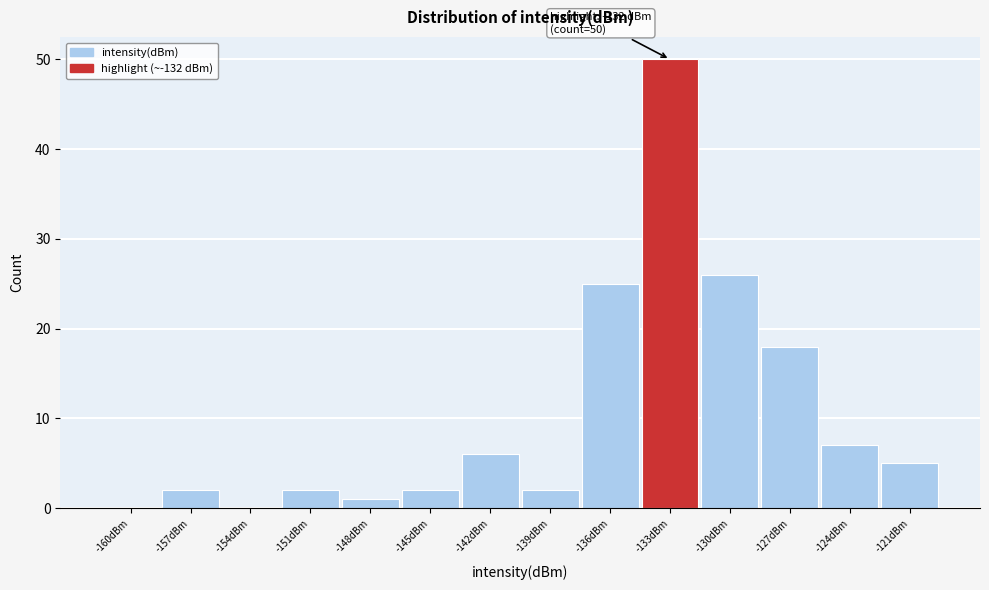

Reading right to left, extract all data points from this chart.

-121dBm=5	-124dBm=7	-127dBm=18	-130dBm=26	-133dBm=50	-136dBm=25	-139dBm=2	-142dBm=6	-145dBm=2	-148dBm=1	-151dBm=2	-154dBm=0	-157dBm=2	-160dBm=0